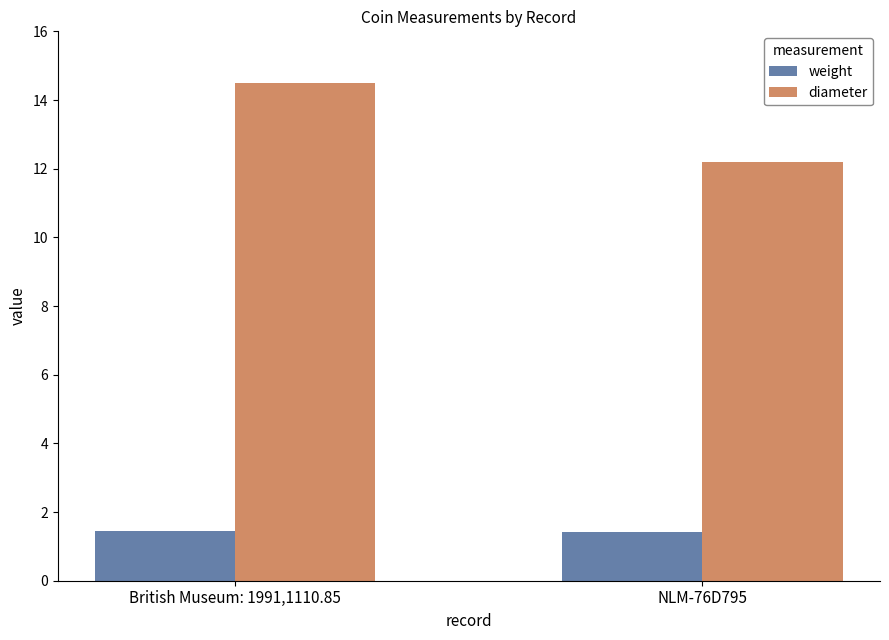

Which series has the widest spread of values?

diameter